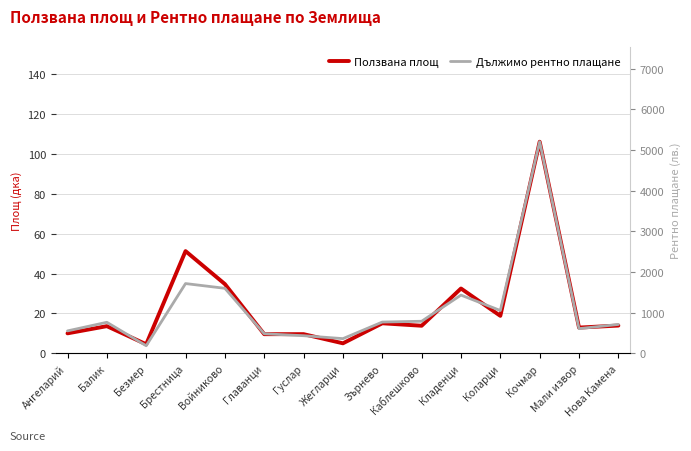

Reading left to right, what are all the values shown in this chart?

Ползвана площ: 10.0	13.6	4.5	51.3	34.7	9.6	9.6	5.0	15.0	13.8	32.5	18.8	106.2	12.9	13.9
Дължимо рентно плащане: 550.0	761.9	185.4	1713.9	1597.2	479.0	431.8	360.0	767.3	787.3	1430.1	1051.4	5201.7	605.6	708.9